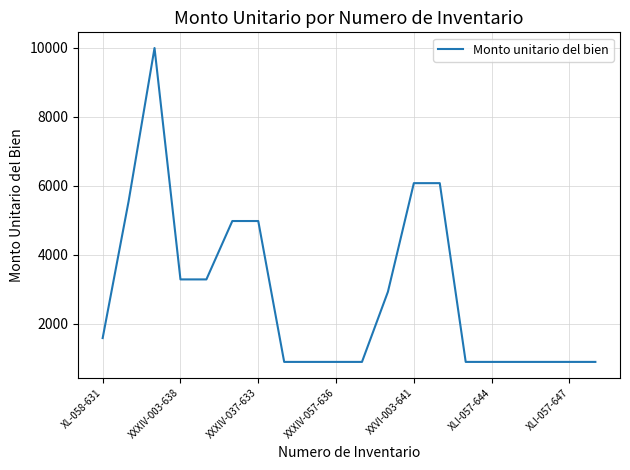

What is the smallest value displayed?

900.0